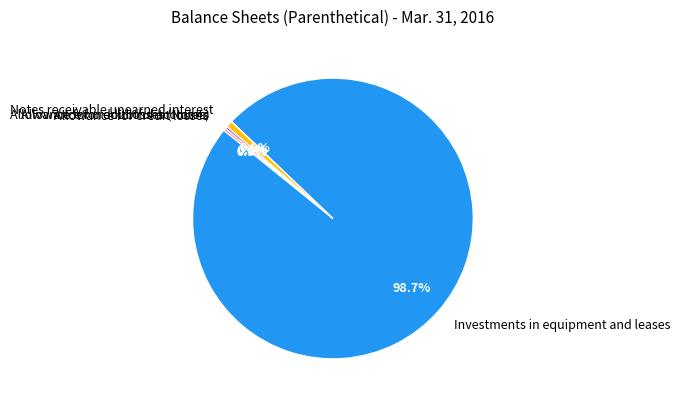

Which slice represents more than half of the pie?

Investments in equipment and leases